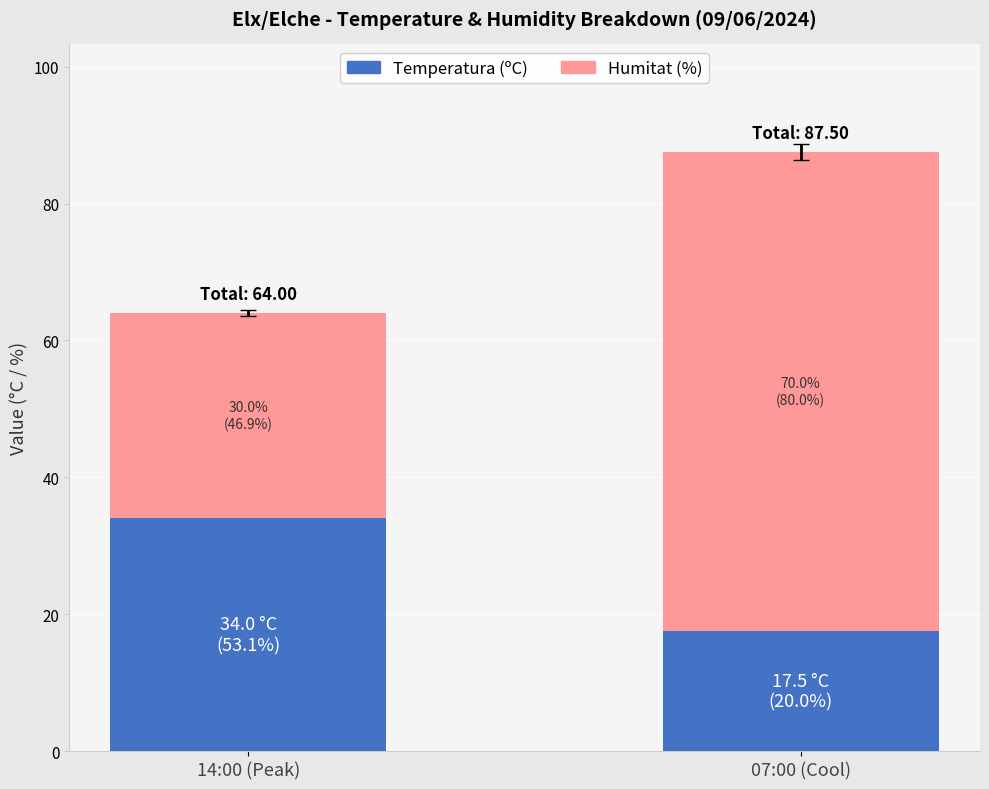

What is the difference between the Temperatura (ºC) values at 14:00 (Peak) and 07:00 (Cool)?

16.5